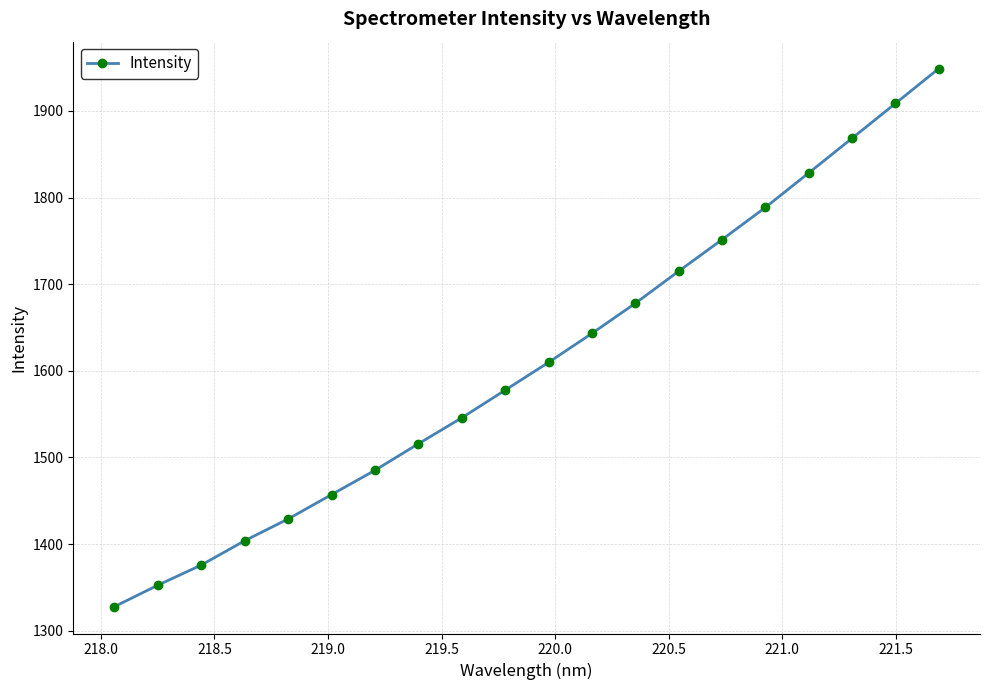

True or false: there are more than 0 points higher than both neighbors.

False